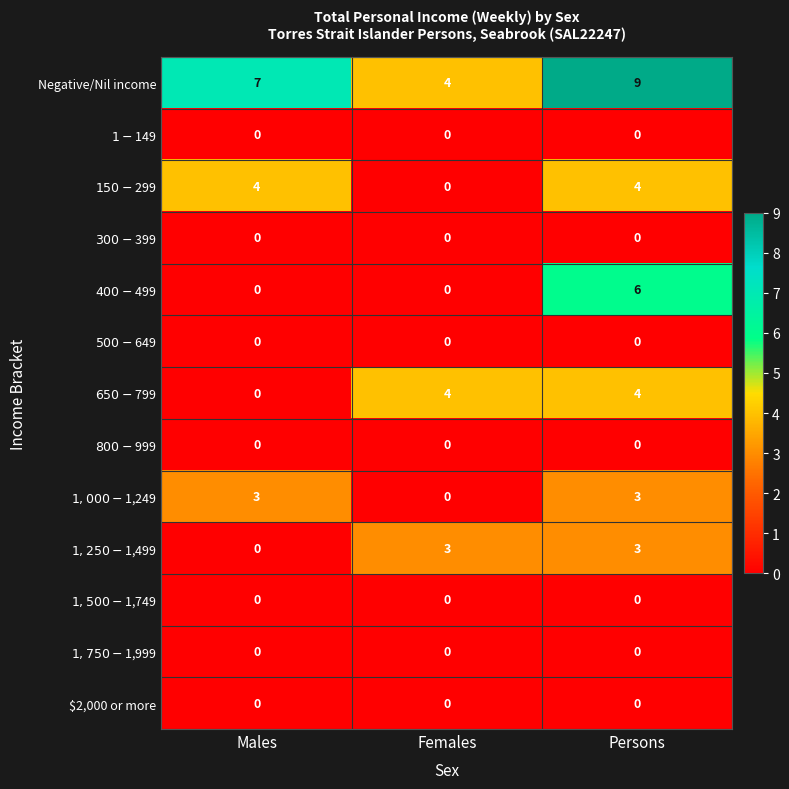

What is the total value across all series at Females?

11